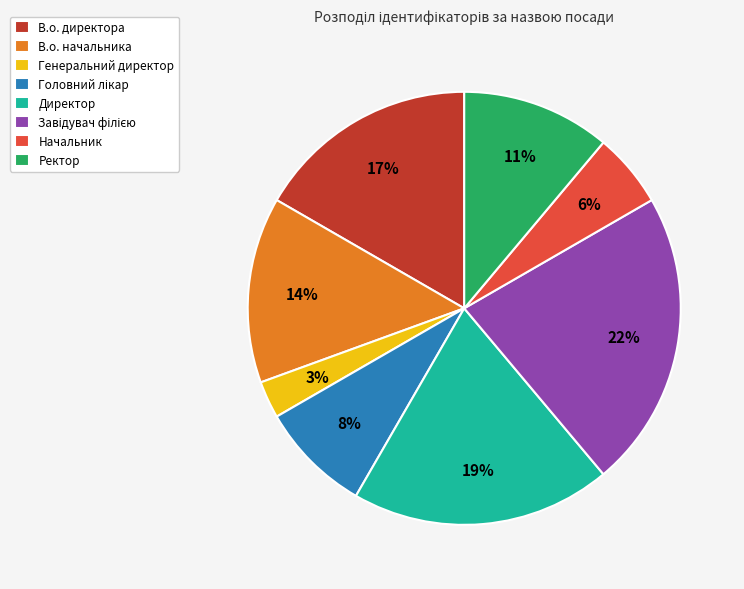

True or false: В.о. директора accounts for 17% of the total.

True